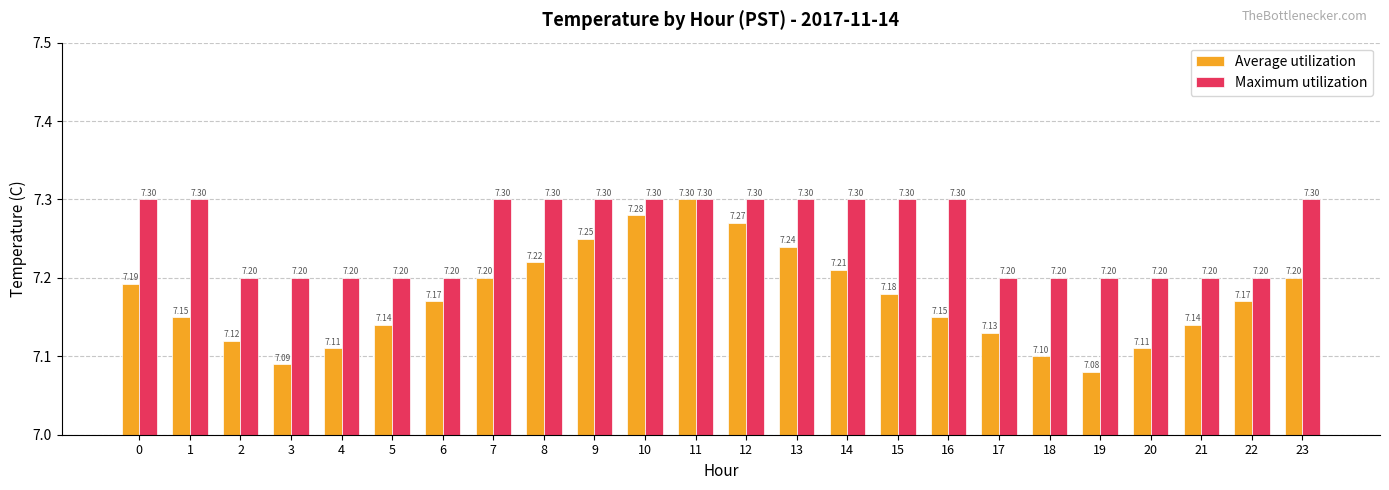

The Maximum utilization series shows 5.0 at 8. True or false?

False